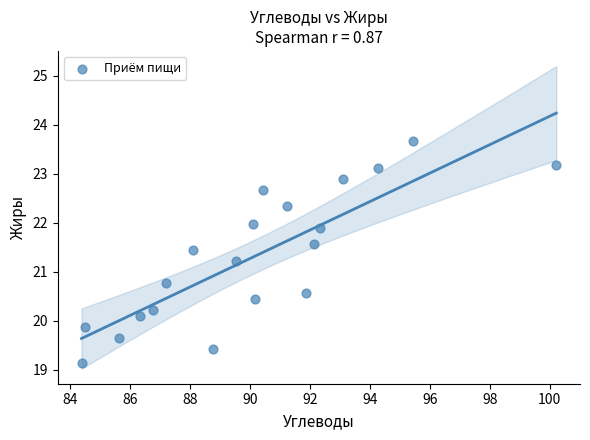

What is the range of X values (max minus min)?

15.8